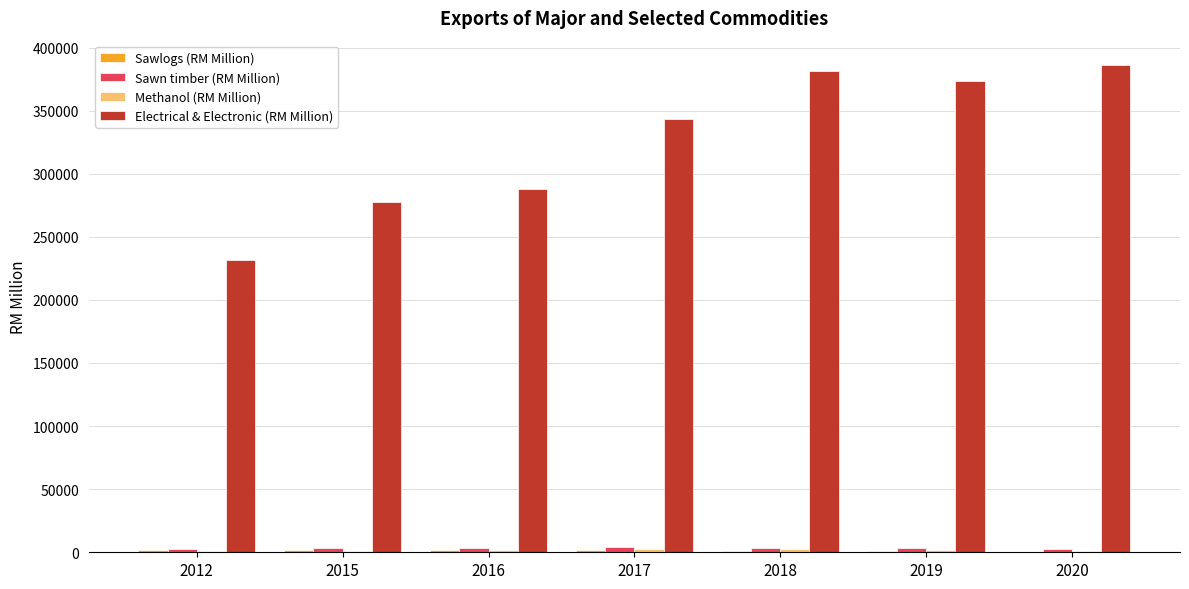

Between 2015 and 2020, which series saw the biggest shift?

Electrical & Electronic (RM Million)